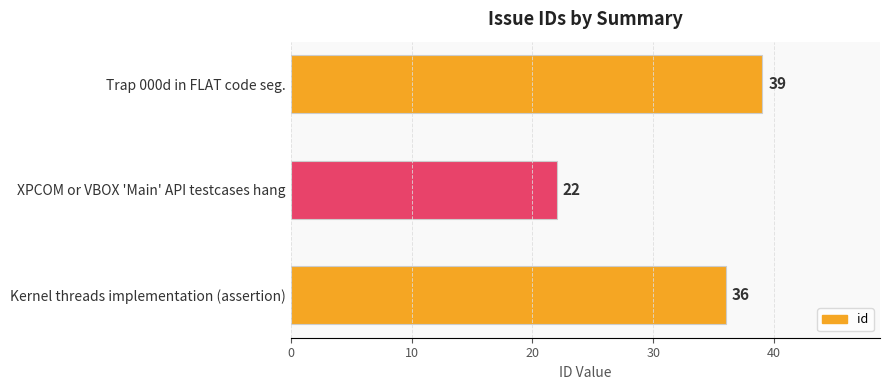

Reading top to bottom, list all the values displayed in this chart.

39	22	36